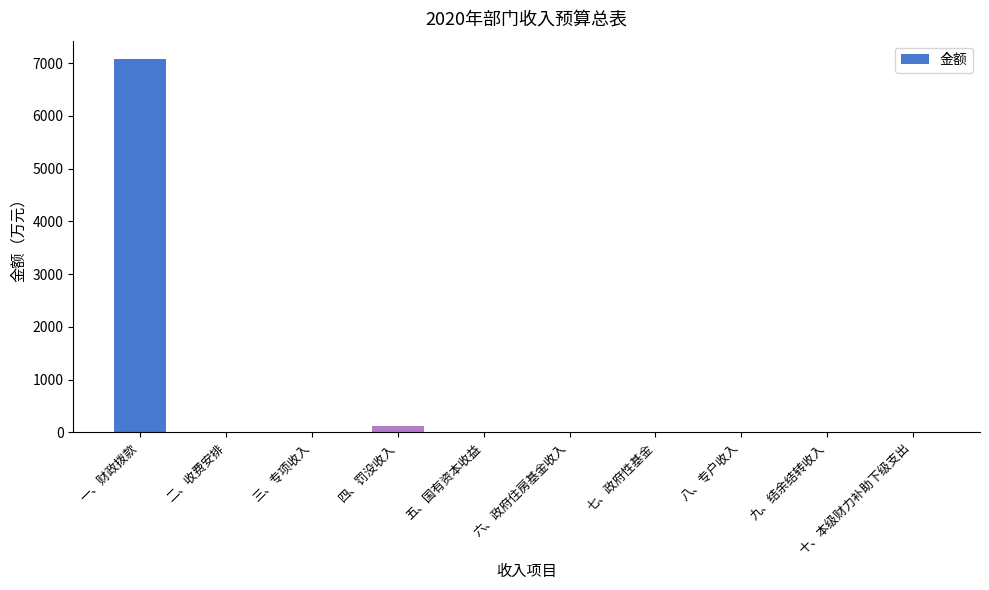

The value at 三、专项收入 is 0.0. True or false?

True